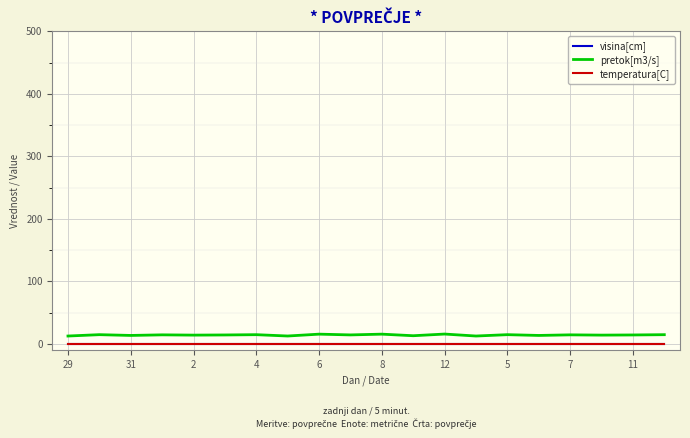

Does the chart have visible grid lines?

Yes